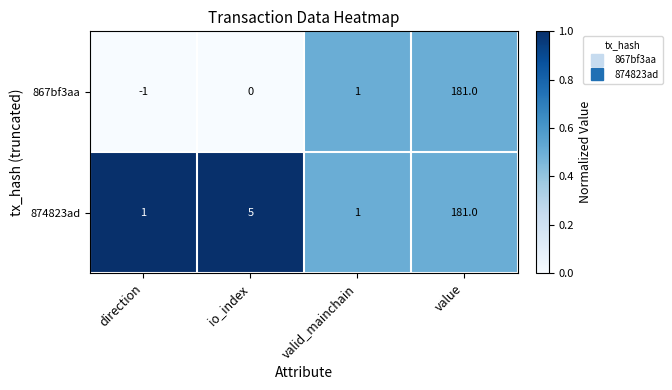

The 874823ad series shows 181 at value. True or false?

True